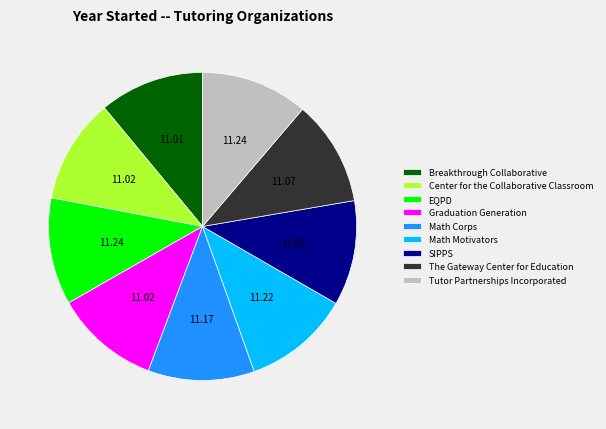

What is the ratio of the value at SIPPS to the value at The Gateway Center for Education?

1.0